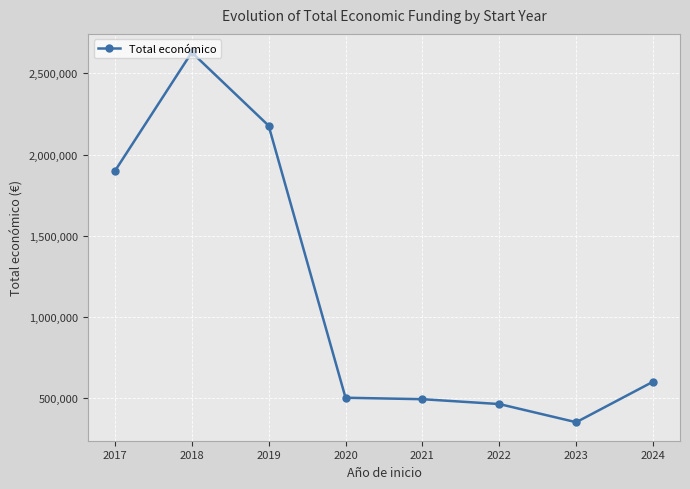

True or false: the data shows 792055.3 at 2024.

False